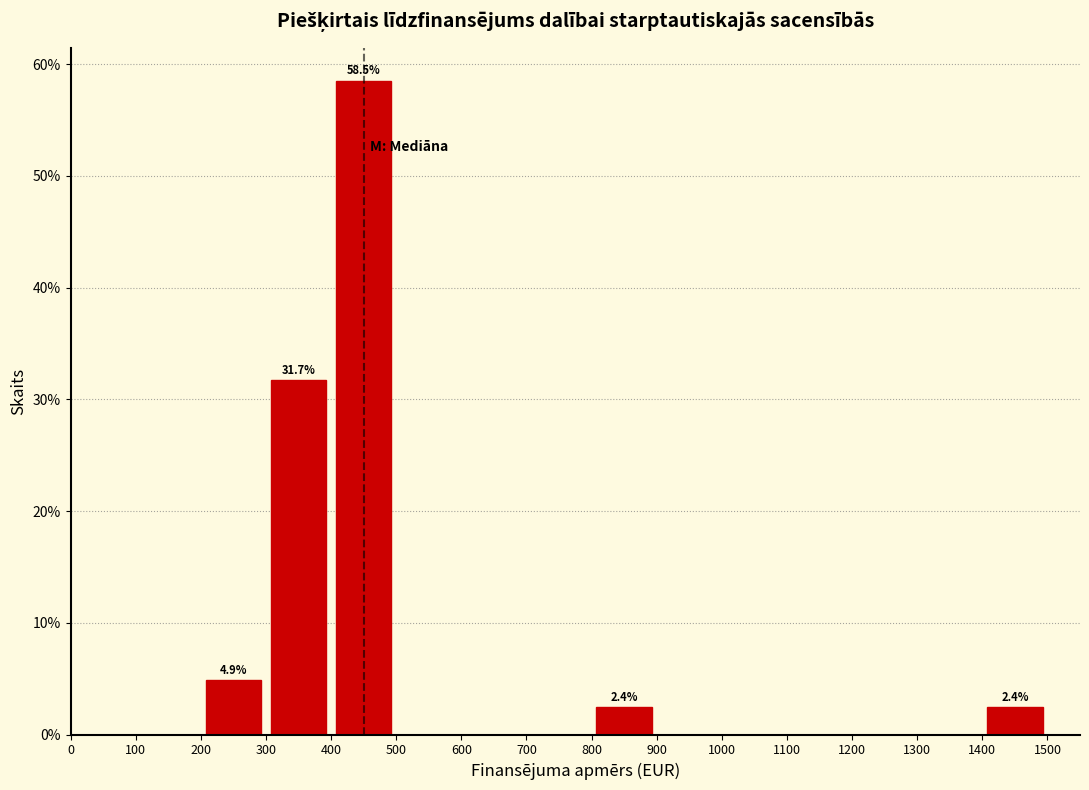

Over which range of the x-axis is the bar tallest?

400 to 500